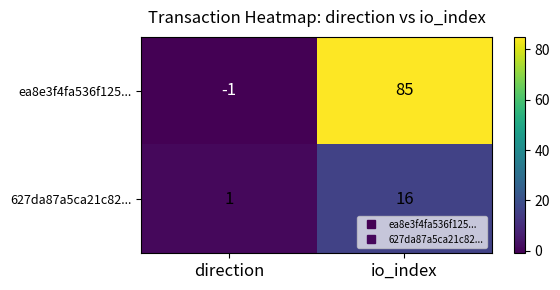

List the series in order of their overall mean, highest first.

ea8e3f4fa536f125..., 627da87a5ca21c82...